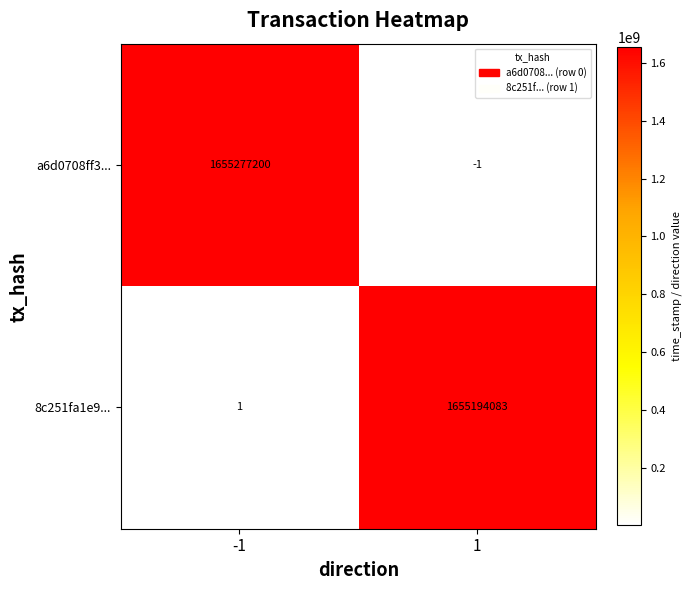

Reading left to right, transcribe all the data shown in this chart.

a6d0708ff3...: -1=1655277200	1=-1
8c251fa1e9...: -1=1	1=1655194083